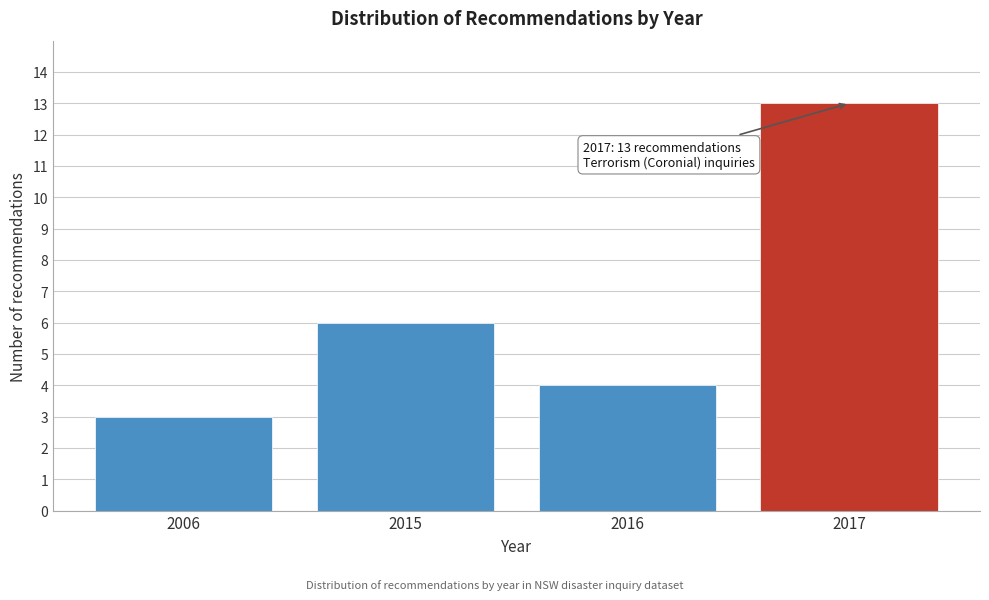

Reading left to right, extract all data points from this chart.

3	6	4	13